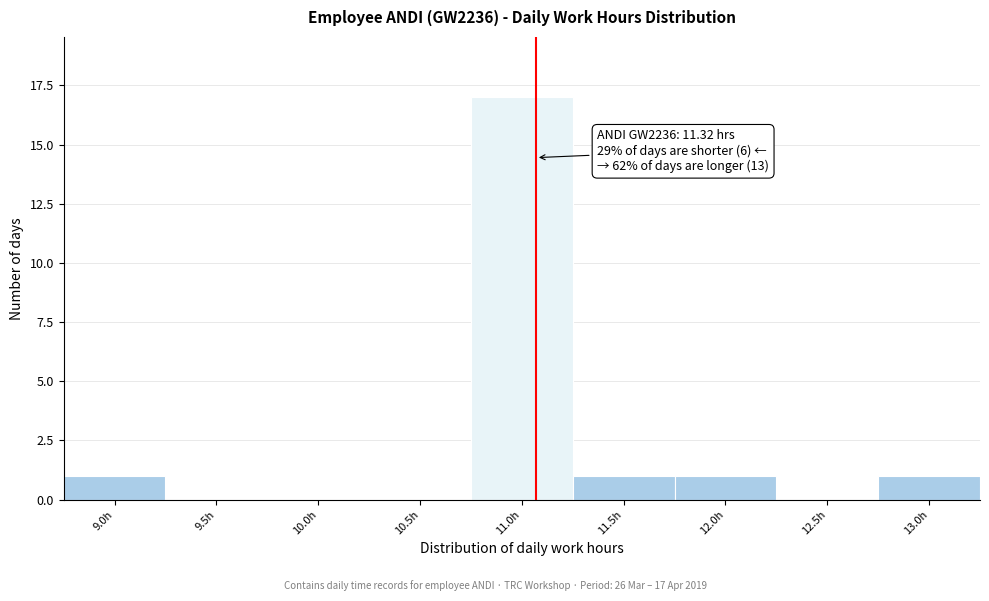

Reading left to right, list all the values displayed in this chart.

9.0h=1	9.5h=0	10.0h=0	10.5h=0	11.0h=17	11.5h=1	12.0h=1	12.5h=0	13.0h=1